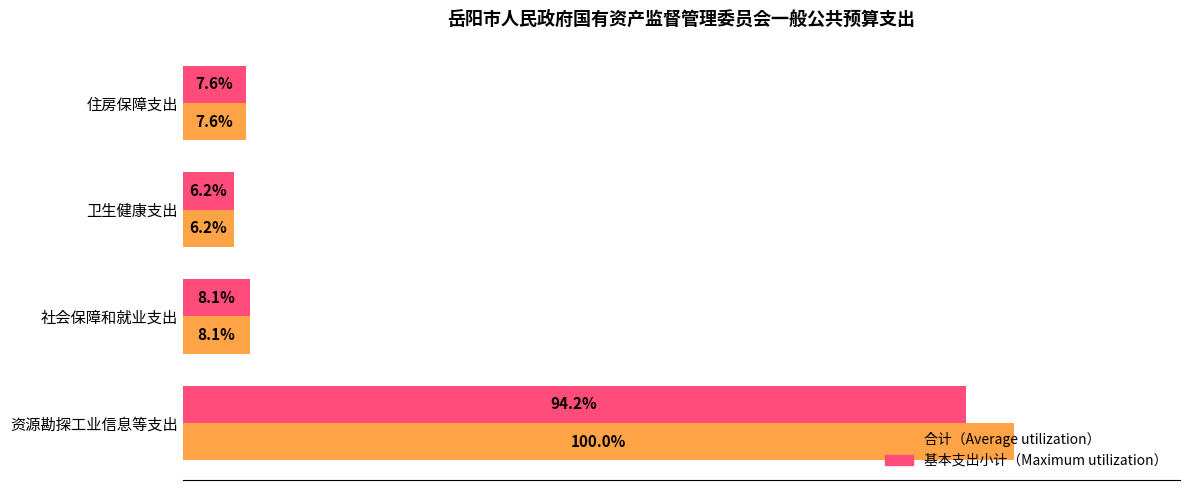

At which category is the sum across all series the highest?

资源勘探工业信息等支出